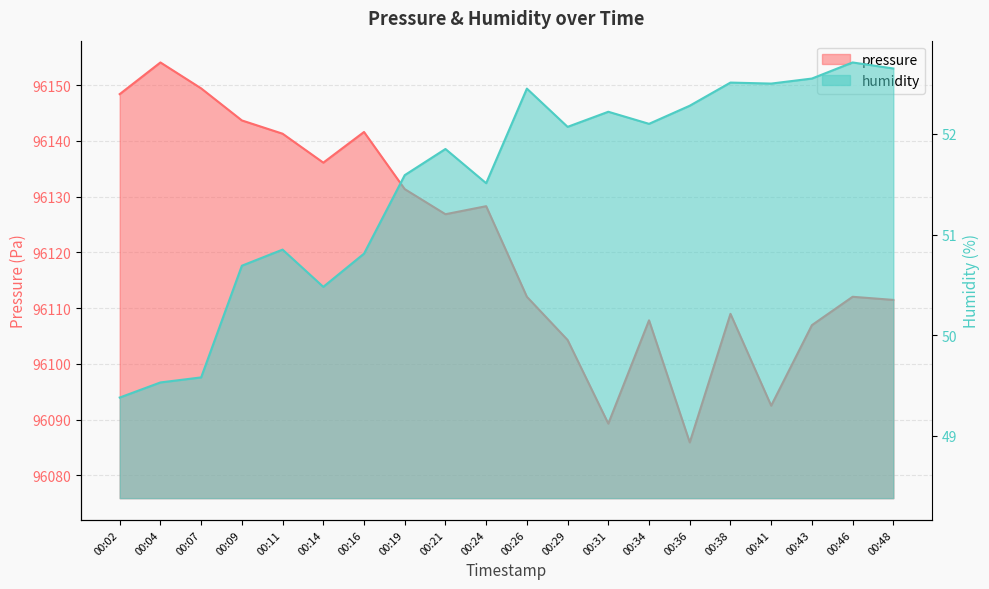

At which label does humidity first exceed 52?

00:26